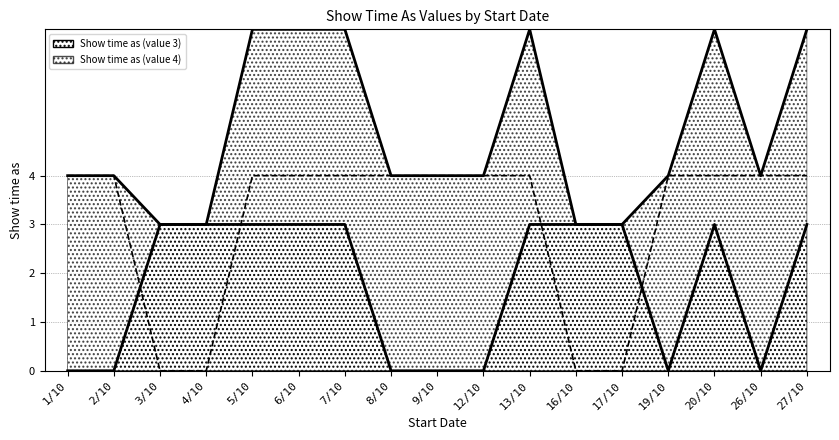

Rank the series by their average value, from highest to lowest.

Show time as (value 4), Show time as (value 3)